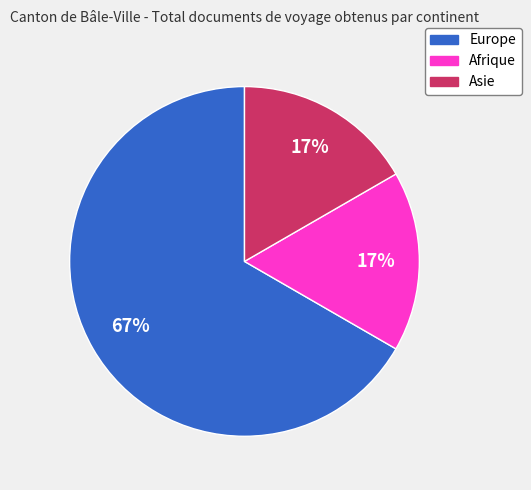

Which has a higher value, Europe or Afrique?

Europe